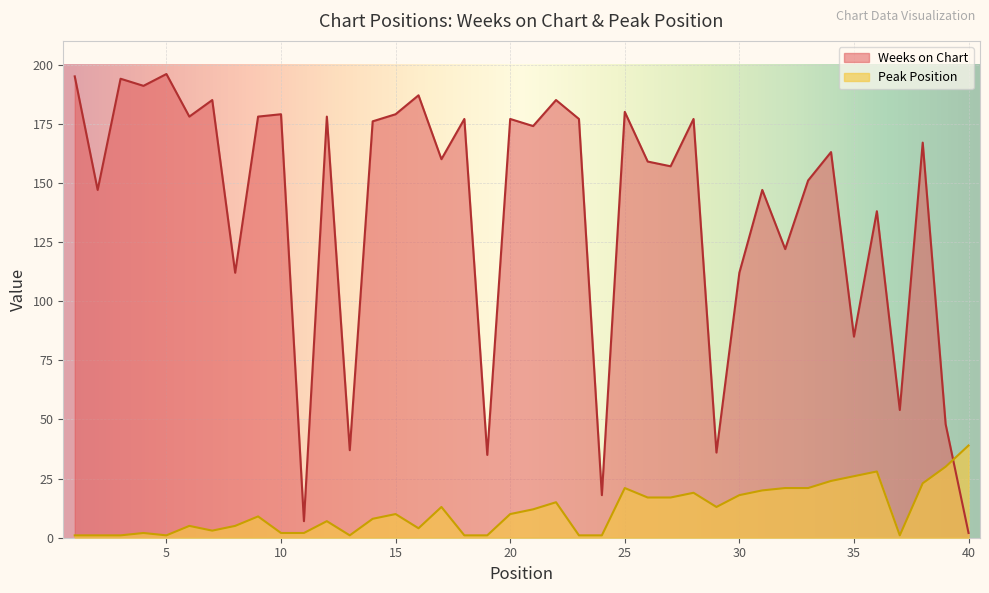

What are all the series names shown in the legend?

Weeks on Chart, Peak Position